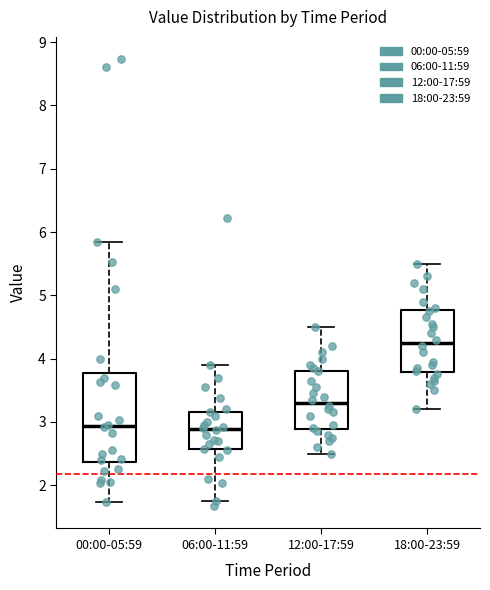

Where is the lower edge of the box for 06:00-11:59 on the y-axis? The values are not printed on the chart, so give them approximately, as read against the axis.

2.6